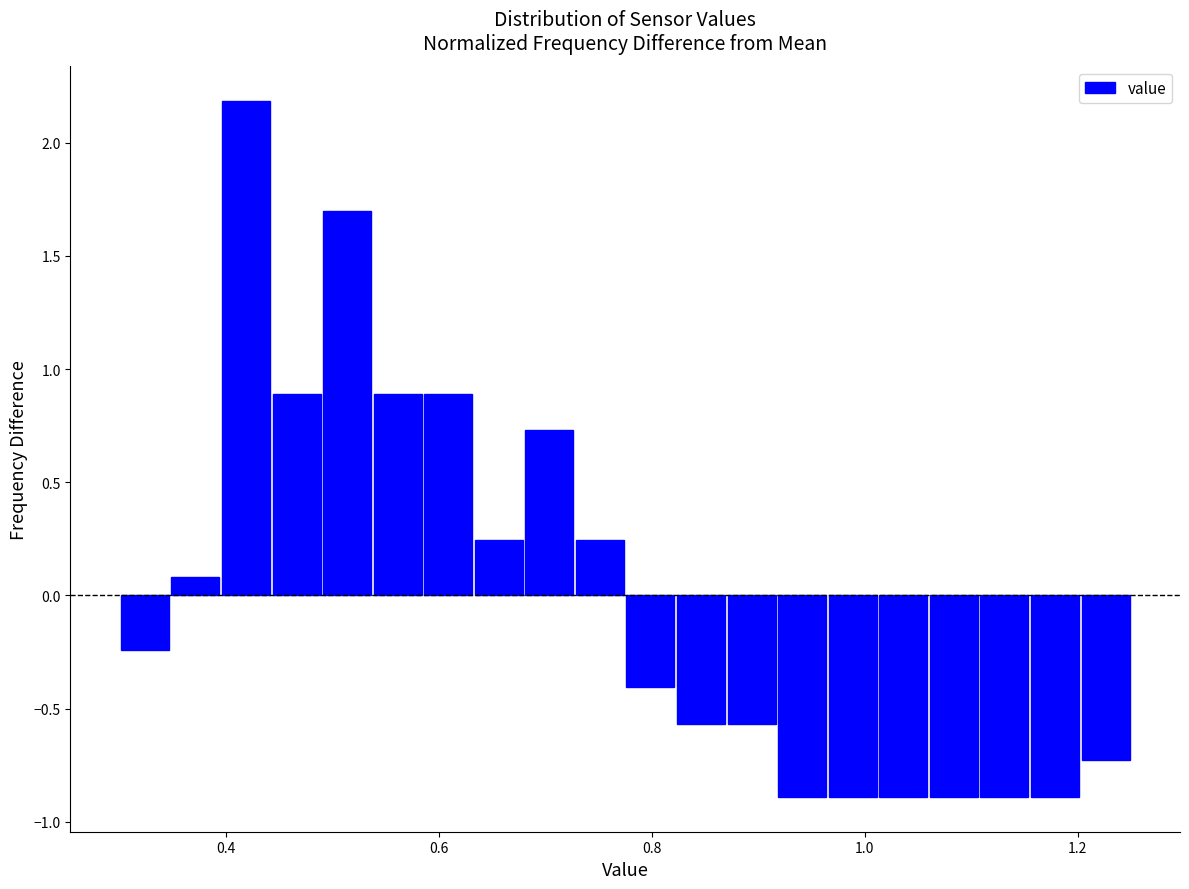

Around what value on the x-axis is the tallest bar? Give the approximate position of its centre, as read against the axis.

0.42